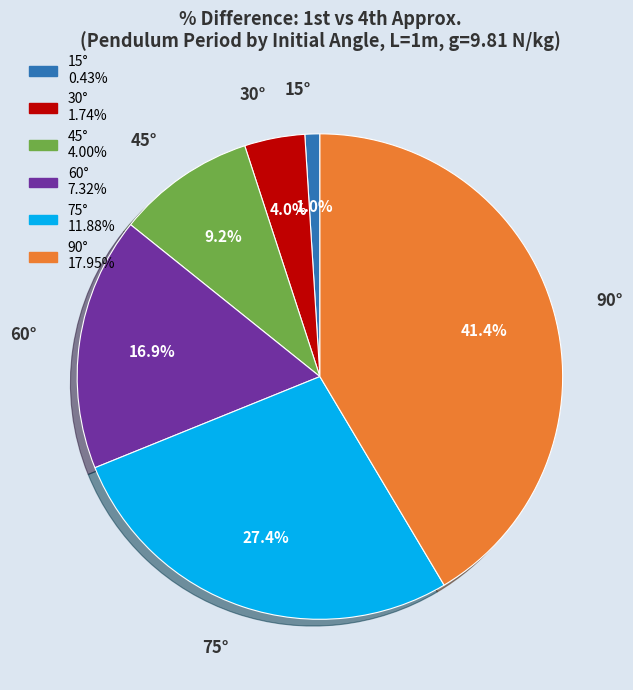

What is the largest slice in the pie chart?

90°